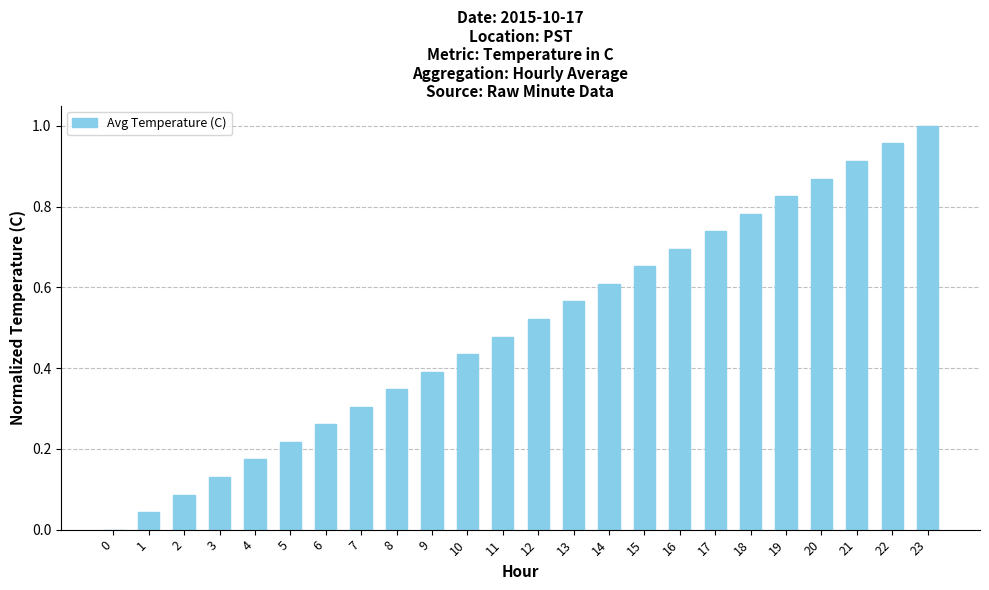

Which has a higher value, 9 or 16?

16